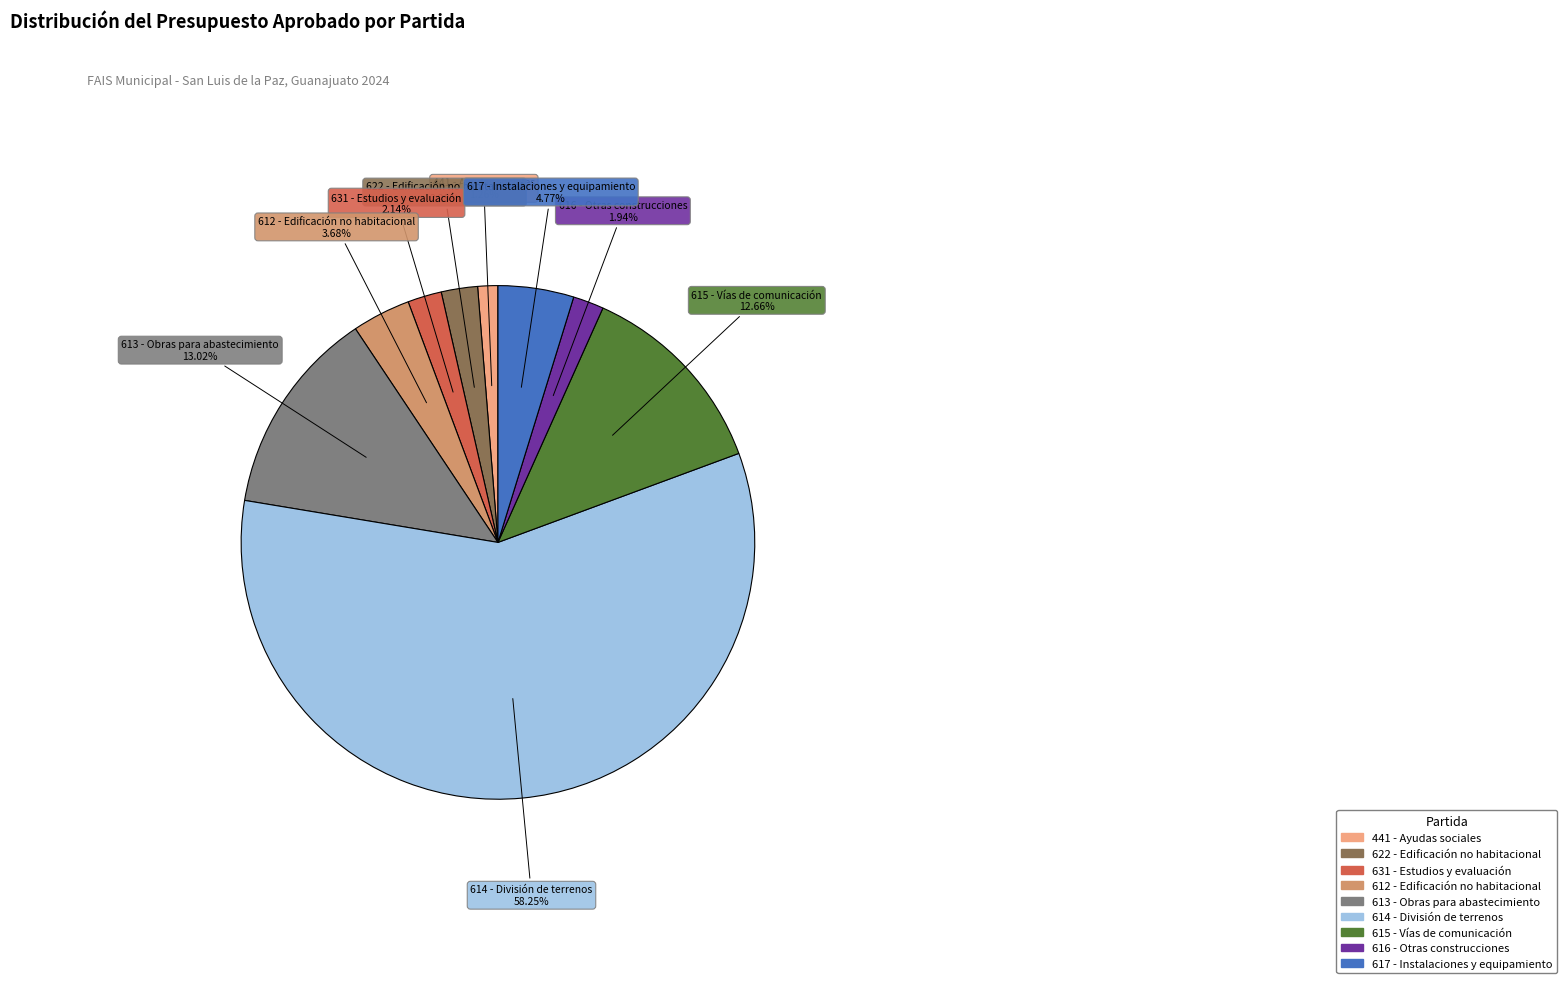

Which category has the biggest portion of the pie?

614 - División de terrenos